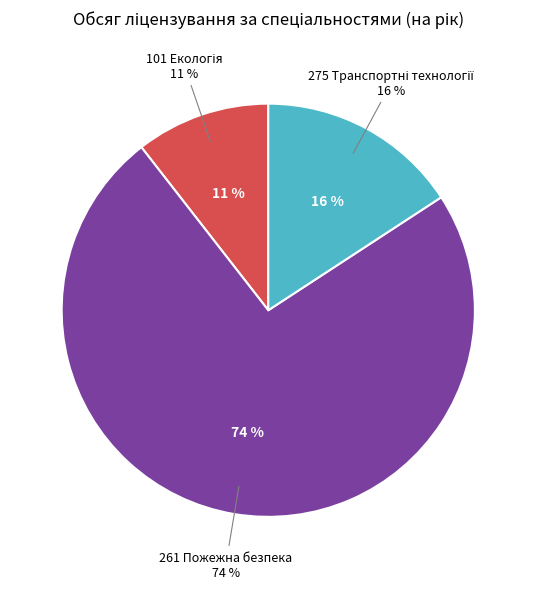

What portion of the pie excludes 101 Екологія?

89.5%